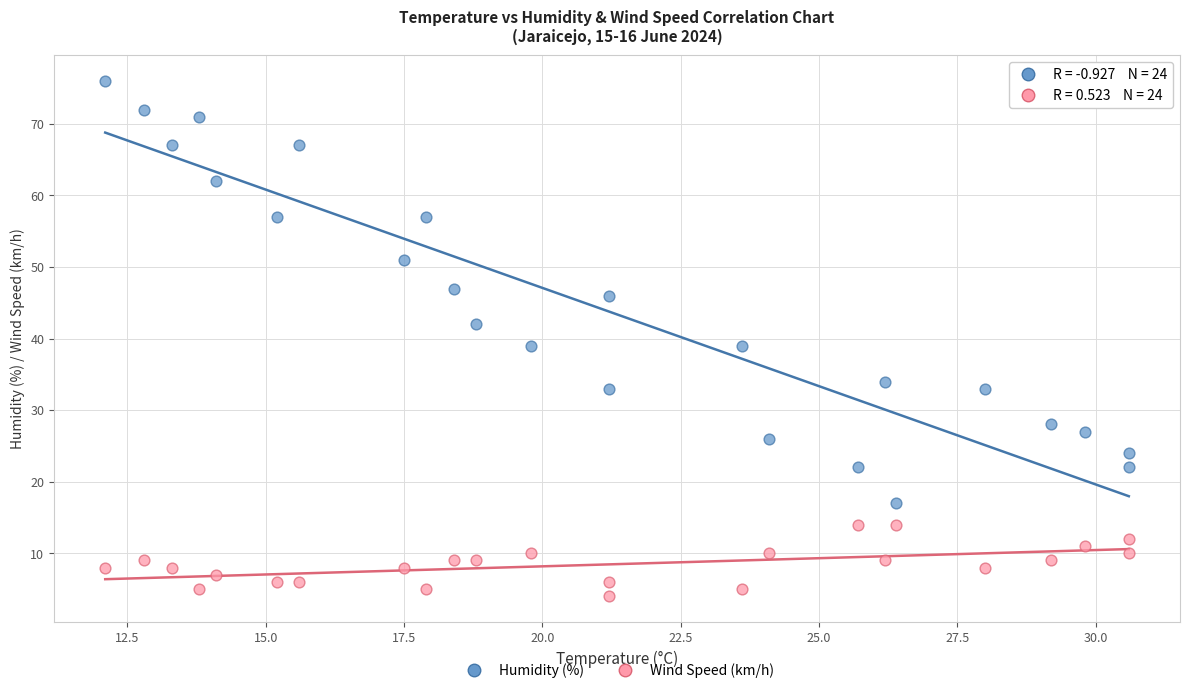

Across all data points, what is the range of Y values (max minus min)?

72